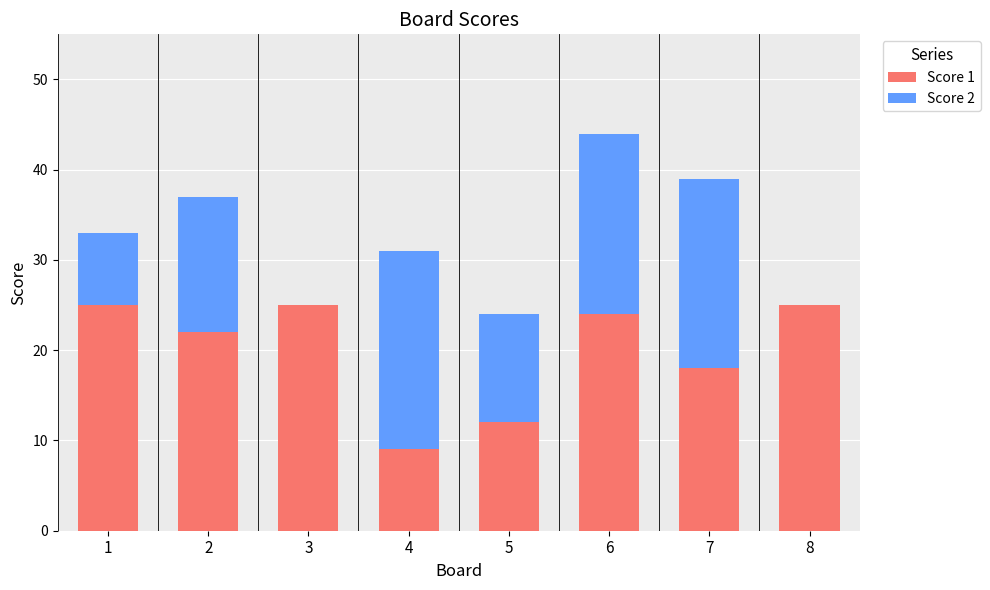

What is the total value across all series at 3?

25